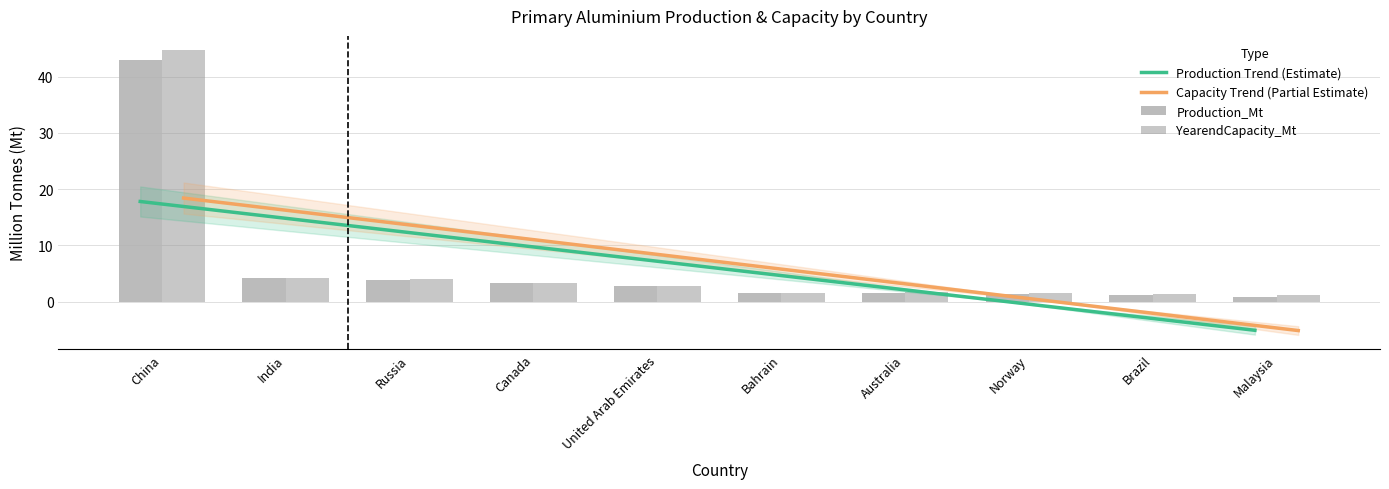

What is the total value across all series at Norway?

2.8